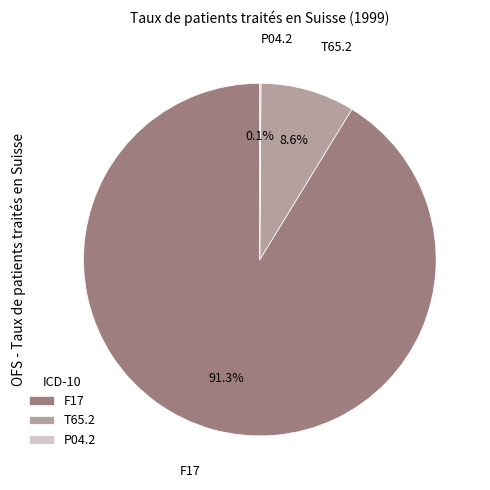

To the nearest percent, what is the average slice percentage?

33%